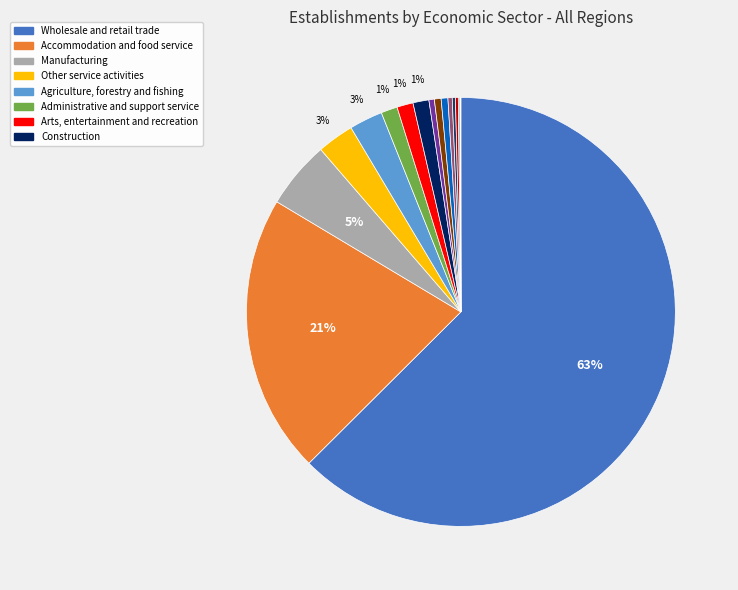

Count the number of slices in the pie.

18